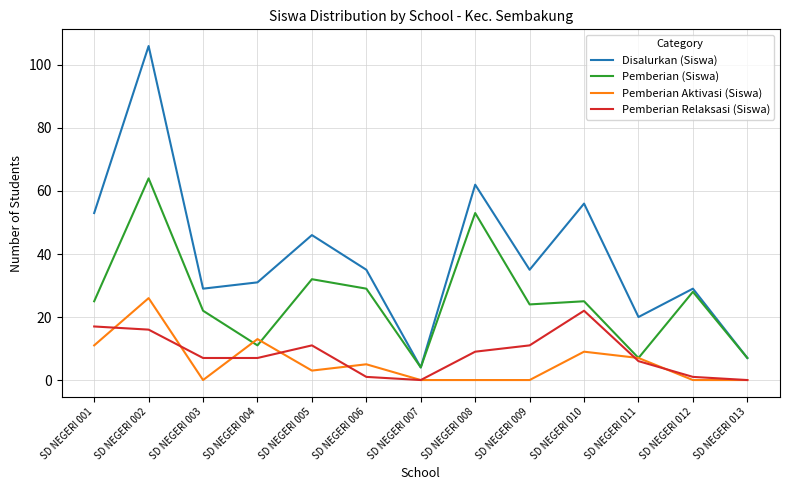

True or false: Pemberian (Siswa) and Pemberian Aktivasi (Siswa) cross at least once.

True